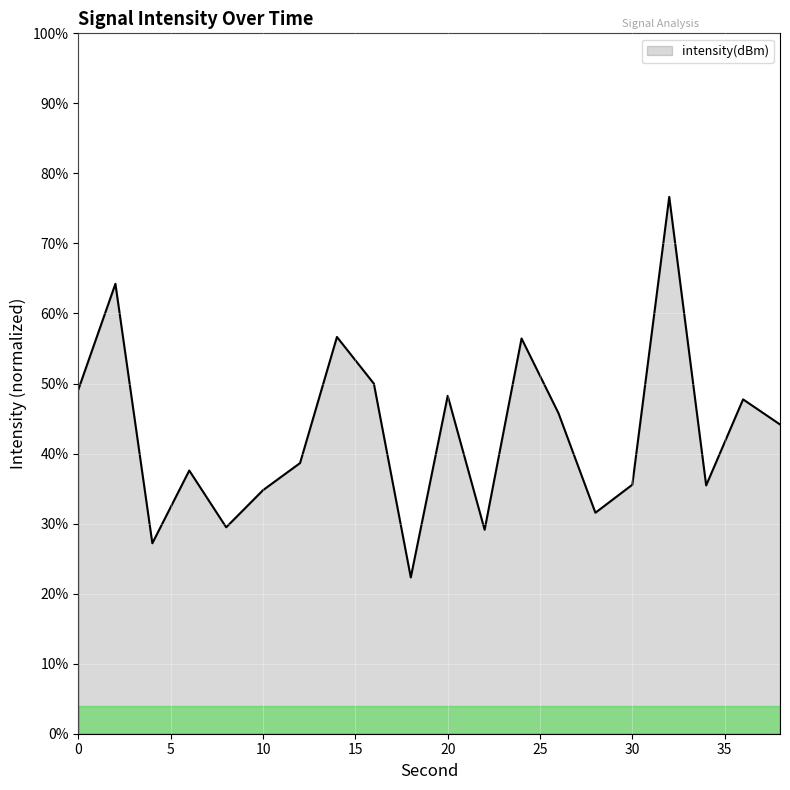

What is the difference between the maximum and minimum values?

54.3